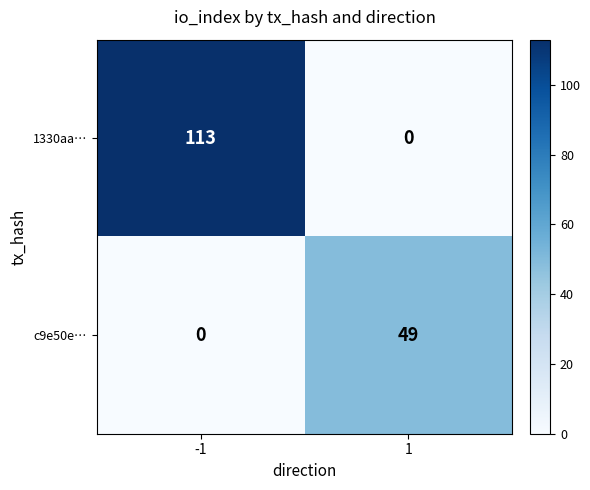

Which series has the widest spread of values?

1330aa…